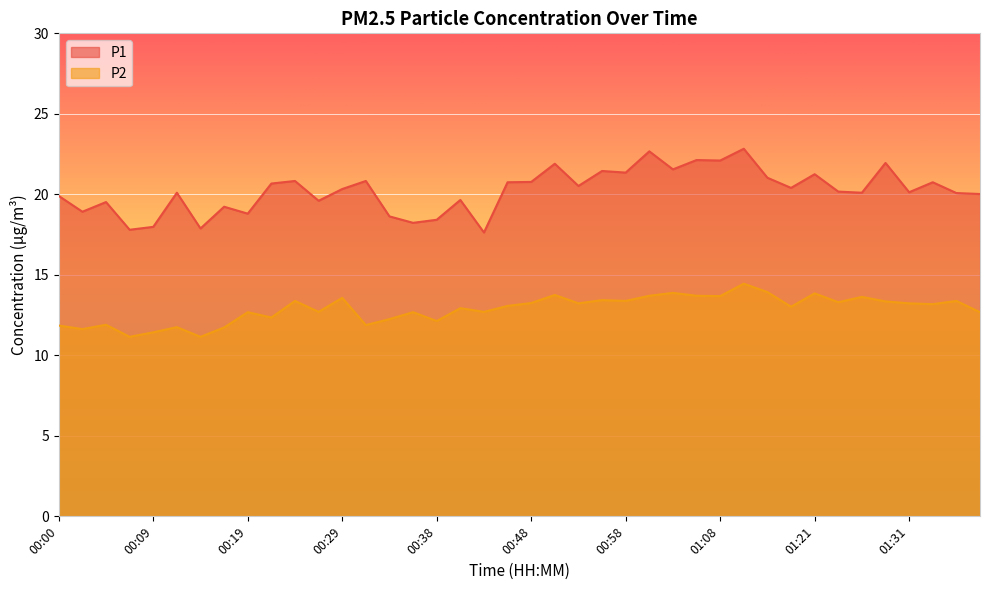

What is the spread (max minus min) of values at 00:34?

6.4